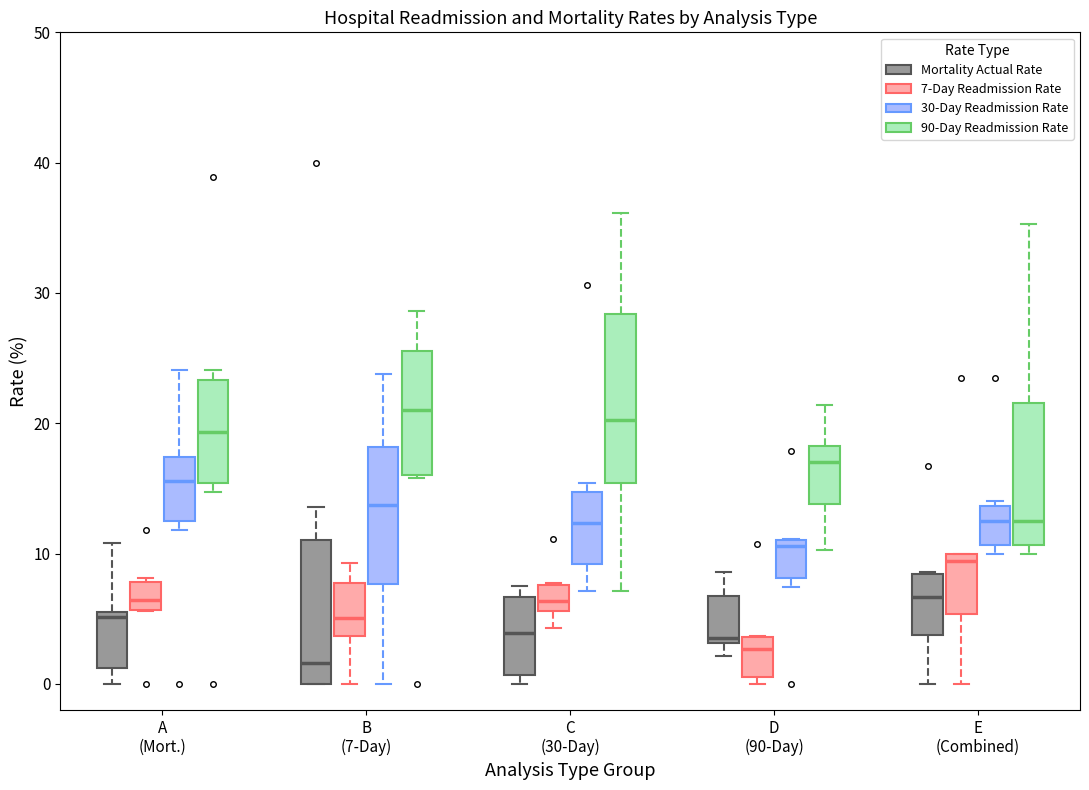

Reading left to right, transcribe this box plot: for each box, give where its median line is, the range the box spans, and where its two whiskers end, as read against the y-axis. The values are not printed on the chart, so give them approximately, as read against the axis.

A (Mort.) (Mortality Actual Rate): median 5, box 1 to 6, whiskers 0 to 11
A (Mort.) (7-Day Readmission Rate): median 6 (just above the box's lower edge), box 6 to 8, whiskers 6 to 8
A (Mort.) (30-Day Readmission Rate): median 16, box 12 to 17, whiskers 12 (just below the box's lower edge) to 24
A (Mort.) (90-Day Readmission Rate): median 19, box 15 to 23, whiskers 15 (just below the box's lower edge) to 24
B (7-Day) (Mortality Actual Rate): median 2, box 0 to 11, whiskers 0 to 14
B (7-Day) (7-Day Readmission Rate): median 5, box 4 to 8, whiskers 0 to 9
B (7-Day) (30-Day Readmission Rate): median 14, box 8 to 18, whiskers 0 to 24
B (7-Day) (90-Day Readmission Rate): median 21, box 16 to 26, whiskers 16 to 29
C (30-Day) (Mortality Actual Rate): median 4, box 1 to 7, whiskers 0 to 8
C (30-Day) (7-Day Readmission Rate): median 6 (inside the box), box 6 to 8, whiskers 4 to 8
C (30-Day) (30-Day Readmission Rate): median 12, box 9 to 15, whiskers 7 to 15 (just above the box's upper edge)
C (30-Day) (90-Day Readmission Rate): median 20, box 15 to 28, whiskers 7 to 36
D (90-Day) (Mortality Actual Rate): median 4, box 3 to 7, whiskers 2 to 9
D (90-Day) (7-Day Readmission Rate): median 3, box 1 to 4, whiskers 0 to 4
D (90-Day) (30-Day Readmission Rate): median 11 (just below the box's upper edge), box 8 to 11, whiskers 7 to 11
D (90-Day) (90-Day Readmission Rate): median 17, box 14 to 18, whiskers 10 to 21
E (Combined) (Mortality Actual Rate): median 7, box 4 to 8, whiskers 0 to 9
E (Combined) (7-Day Readmission Rate): median 9, box 5 to 10, whiskers 0 to 10
E (Combined) (30-Day Readmission Rate): median 13, box 11 to 14, whiskers 10 to 14 (just above the box's upper edge)
E (Combined) (90-Day Readmission Rate): median 13, box 11 to 22, whiskers 10 to 35